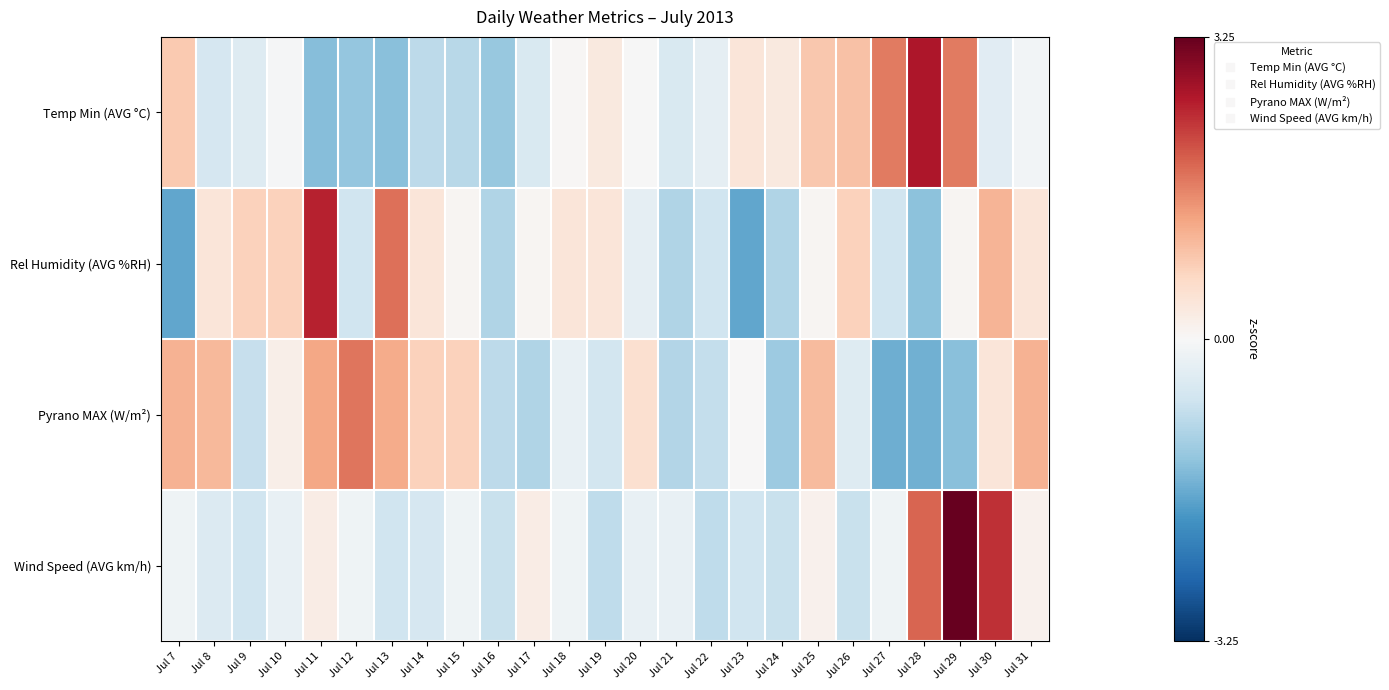

At Jul 23, list the series in order from smallest to largest.

Rel Humidity (AVG %RH), Wind Speed (AVG km/h), Pyrano MAX (W/m²), Temp Min (AVG °C)